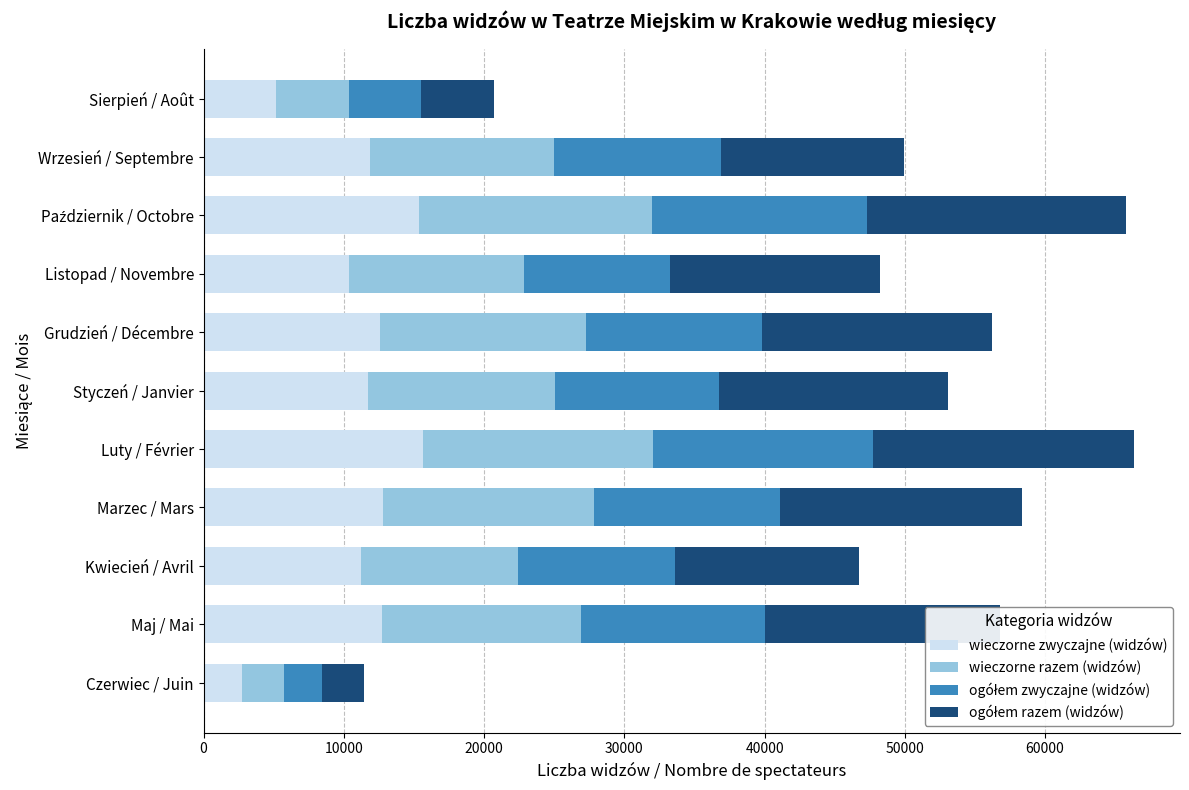

What is the minimum value for wieczorne zwyczajne (widzów)?

2709